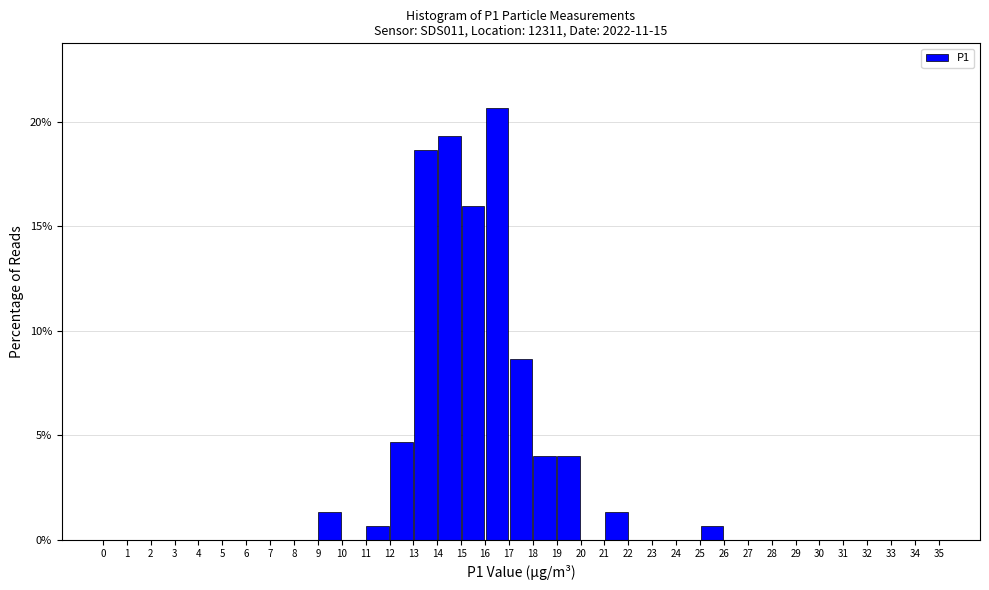

Reading left to right, transcribe this chart: for each bar, give the range it covers on the x-axis and its height. The values are not printed on the chart, so give them approximately, as read against the axis.

0 to 1: 0
1 to 2: 0
2 to 3: 0
3 to 4: 0
4 to 5: 0
5 to 6: 0
6 to 7: 0
7 to 8: 0
8 to 9: 0
9 to 10: 1.5
10 to 11: 0
11 to 12: 0.5
12 to 13: 4.5
13 to 14: 18.5
14 to 15: 19.5
15 to 16: 16.0
16 to 17: 20.5
17 to 18: 8.5
18 to 19: 4.0
19 to 20: 4.0
20 to 21: 0
21 to 22: 1.5
22 to 23: 0
23 to 24: 0
24 to 25: 0
25 to 26: 0.5
26 to 27: 0
27 to 28: 0
28 to 29: 0
29 to 30: 0
30 to 31: 0
31 to 32: 0
32 to 33: 0
33 to 34: 0
34 to 35: 0